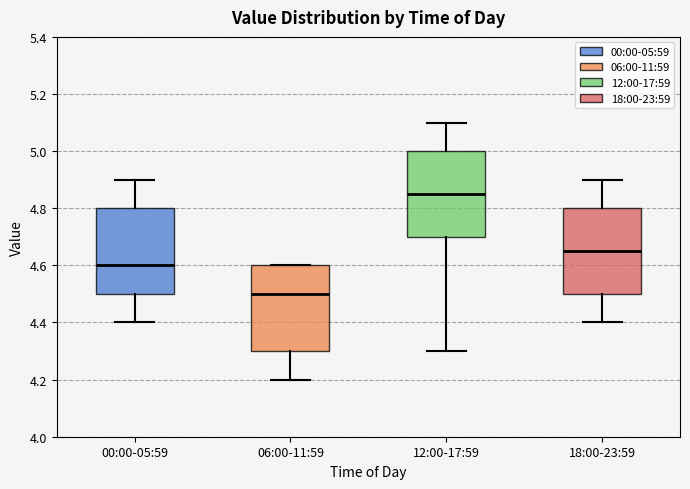

Which box has the lowest median line?

06:00-11:59